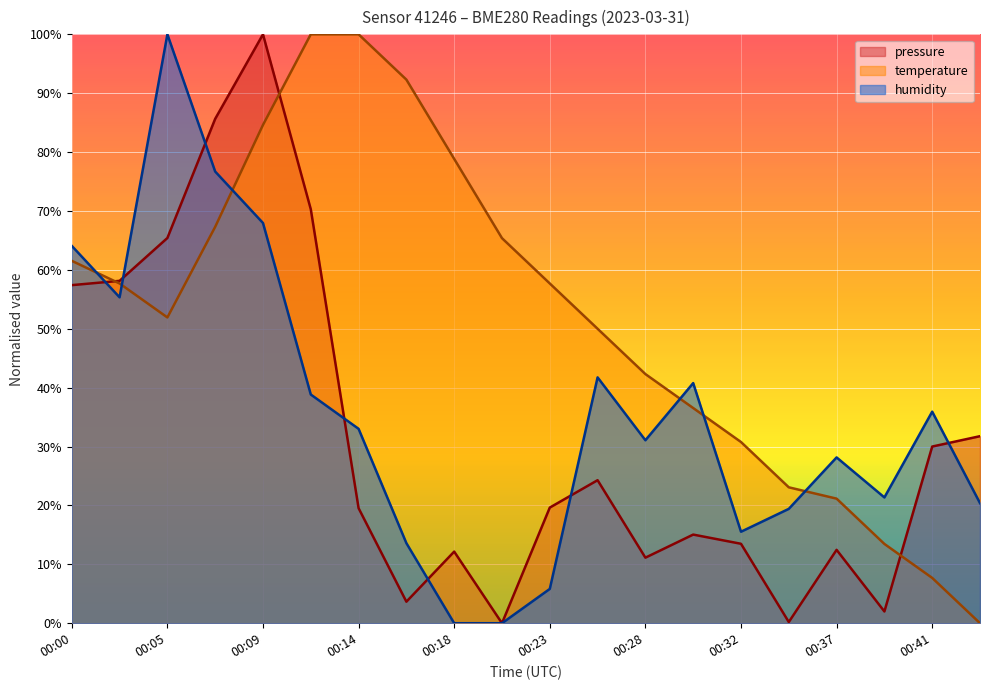

How many values in pressure are above zero?

19